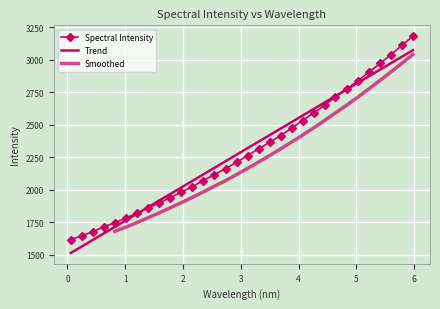

What is the highest value of the Spectral Intensity series?

3183.1